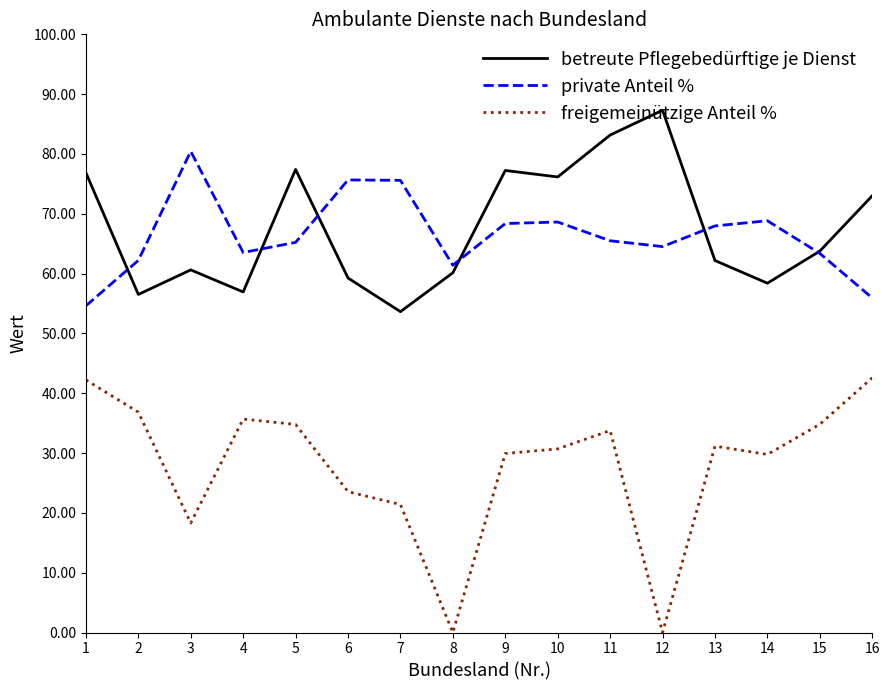

Rank the series by their maximum value, from highest to lowest.

betreute Pflegebedürftige je Dienst, private Anteil %, freigemeinützige Anteil %